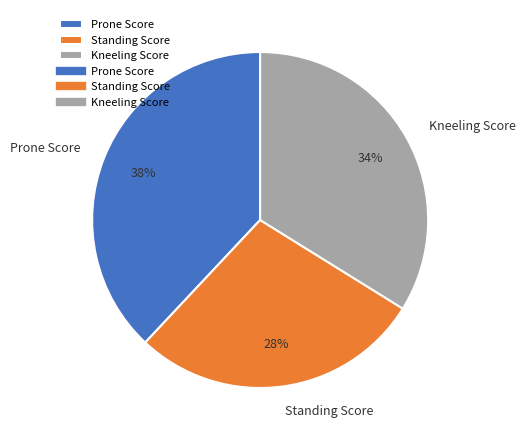

To the nearest percent, what portion does Kneeling Score represent?

34%